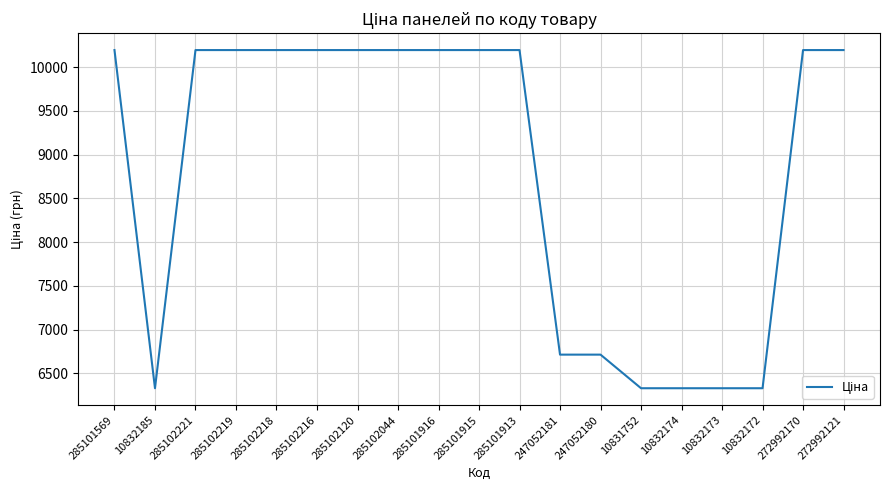

What is the minimum value shown in the chart?

6328.7